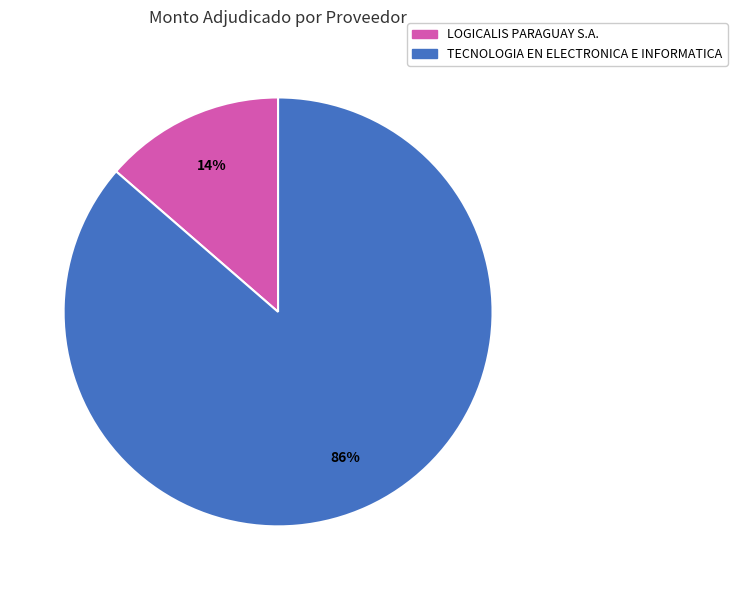

Which slice is the smallest?

LOGICALIS PARAGUAY S.A.